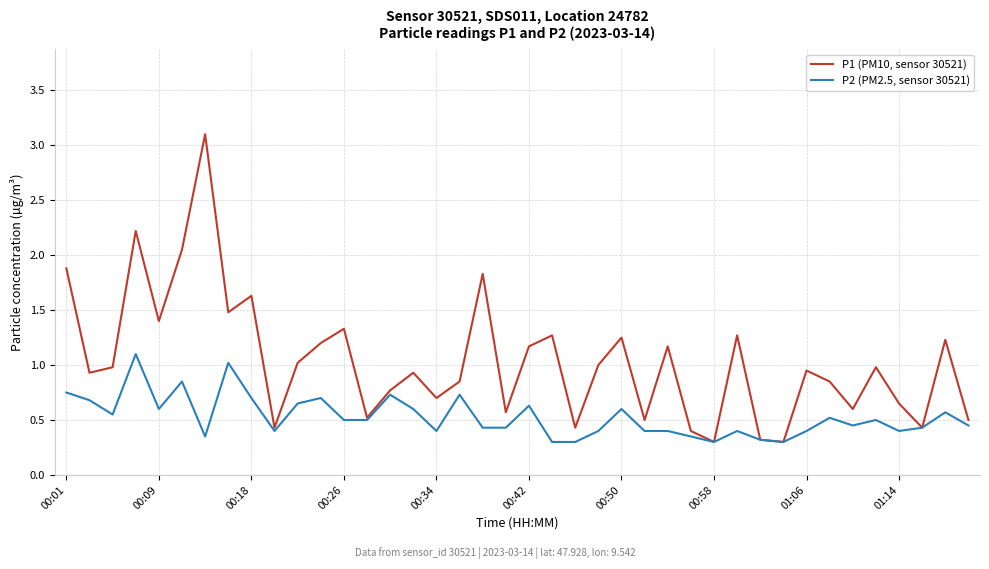

Rank the series by their average value, from lowest to highest.

P2 (PM2.5, sensor 30521), P1 (PM10, sensor 30521)